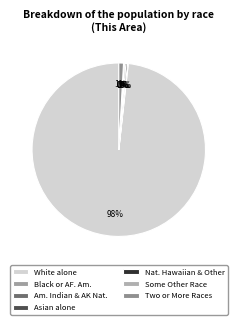

To the nearest percent, what percentage of the pie is White alone?

98%